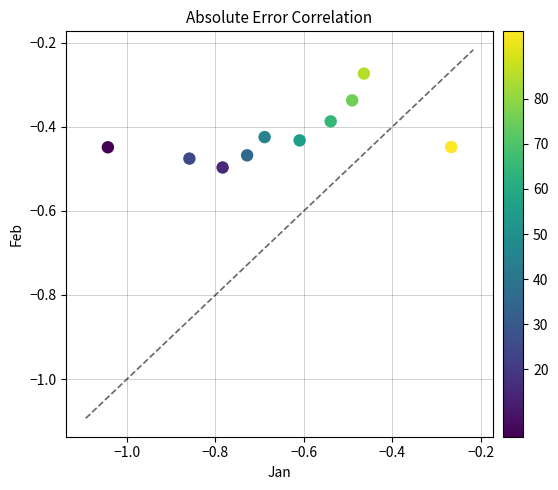

What is the average X value?

-0.6